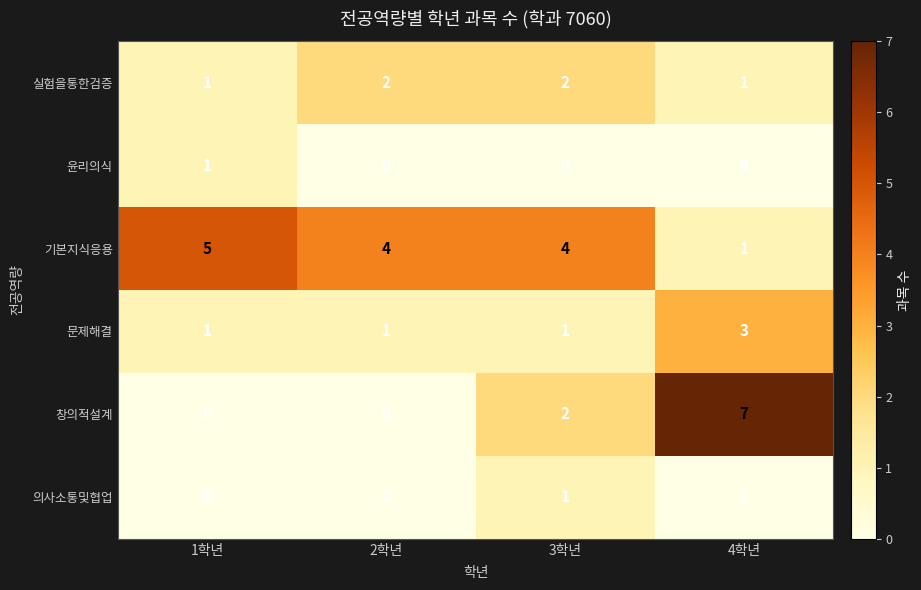

Read the 기본지식응용 value at 1학년.

5